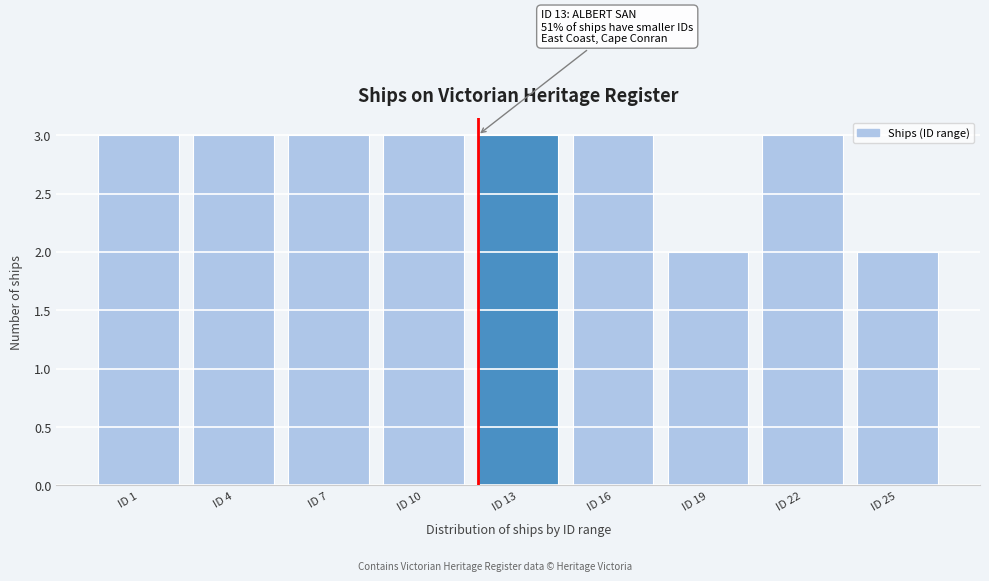

Reading left to right, list all the values displayed in this chart.

3	3	3	3	3	3	2	3	2